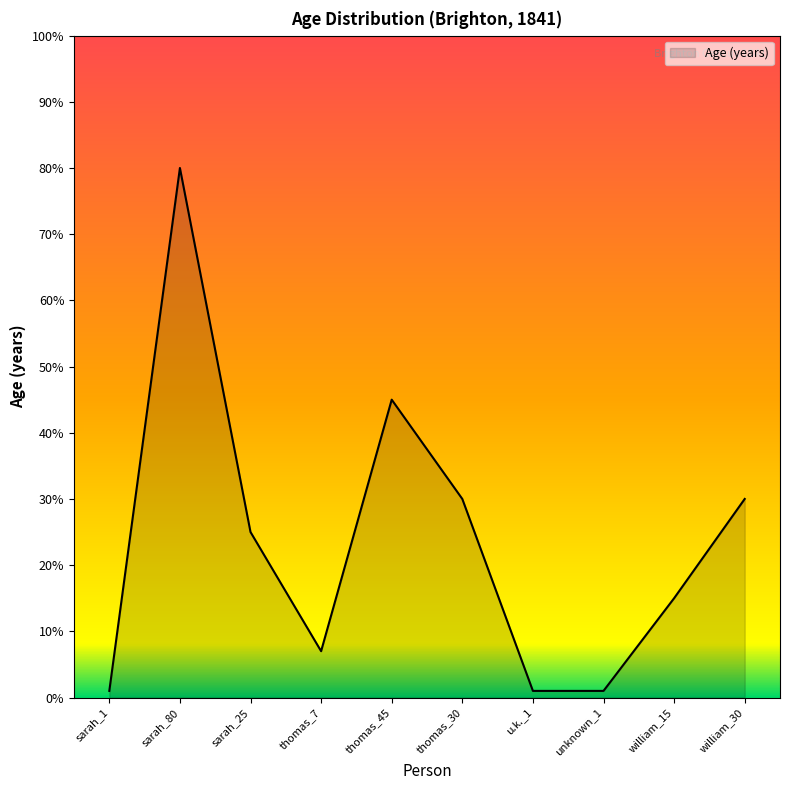

Is it true that the value at thomas_45 is 63?

False